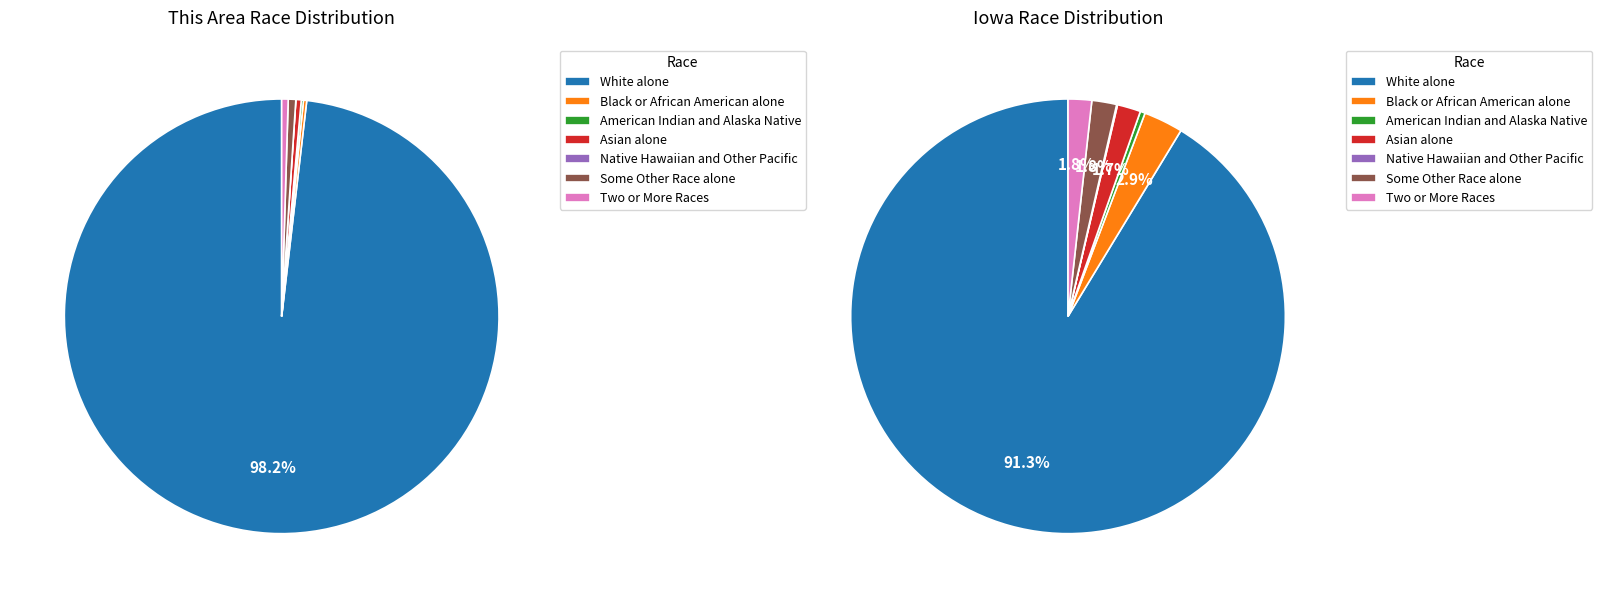

To the nearest percent, what is the average slice percentage?

14%